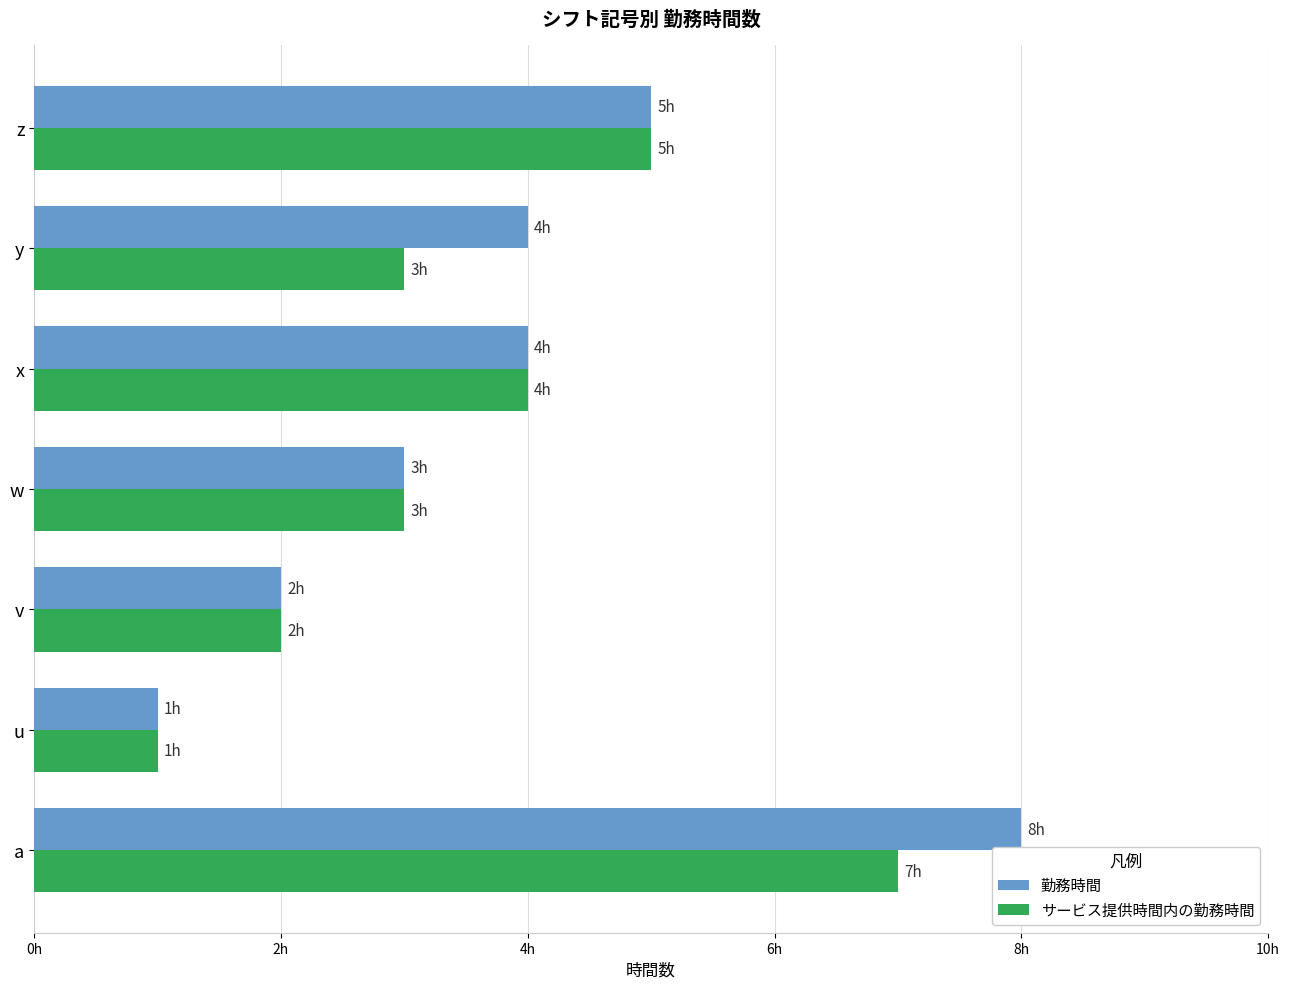

What are all the series names shown in the legend?

勤務時間, サービス提供時間内の勤務時間